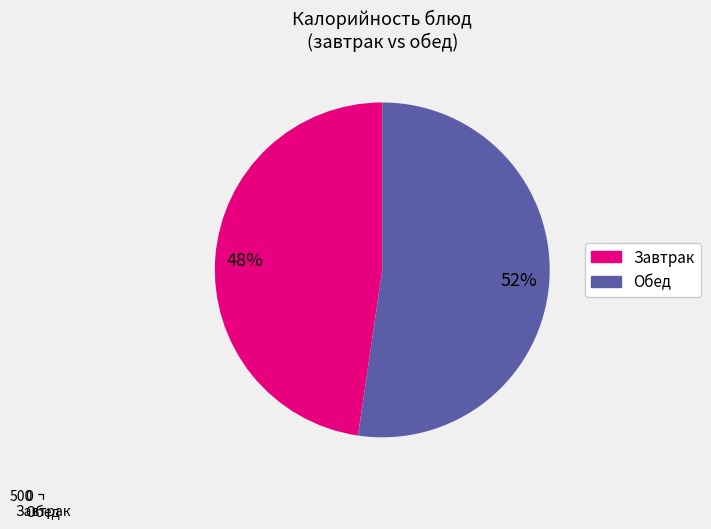

Is there any slice that represents more than half of the pie?

Yes